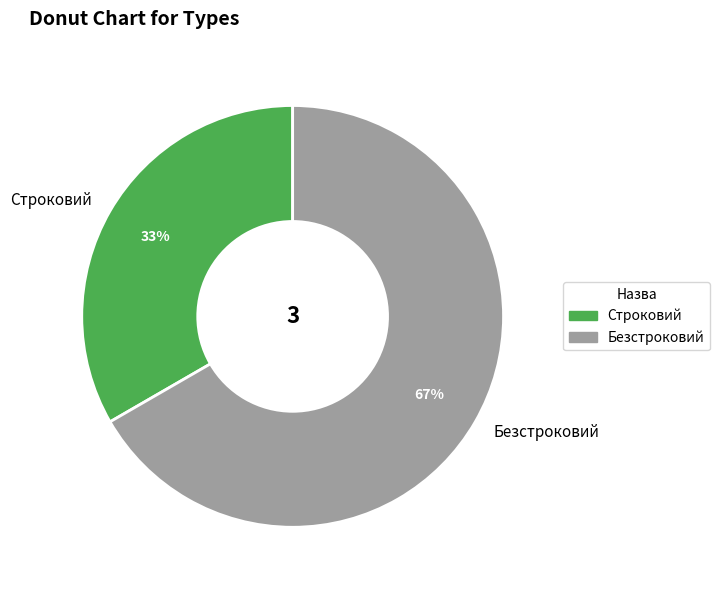

Approximately how many times larger is the value at Безстроковий compared to Строковий?

2.0